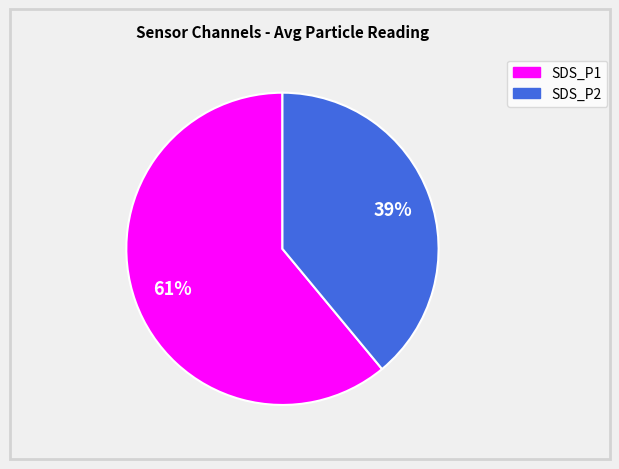

Approximately how many times larger is the value at SDS_P2 compared to SDS_P1?

0.6